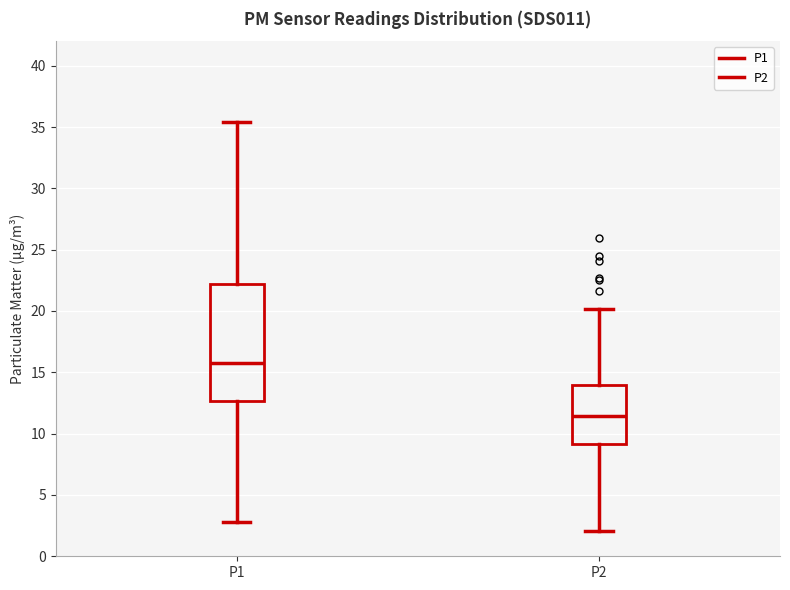

Where does the upper whisker of the box for P1 end on the y-axis? The values are not printed on the chart, so give them approximately, as read against the axis.

35.5